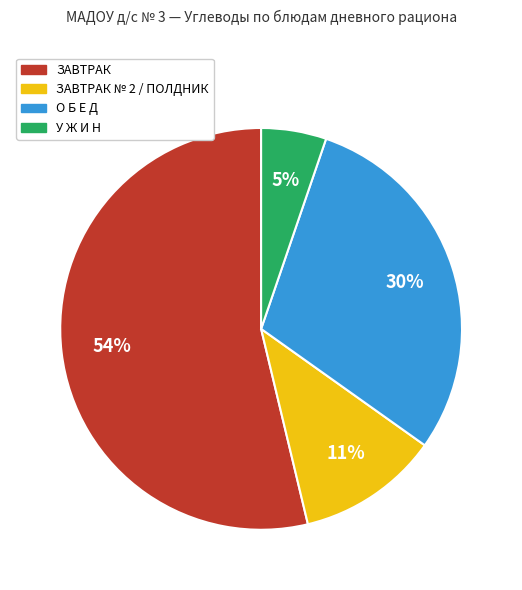

To the nearest percent, what is the difference between the largest and smallest slice percentages?

49%